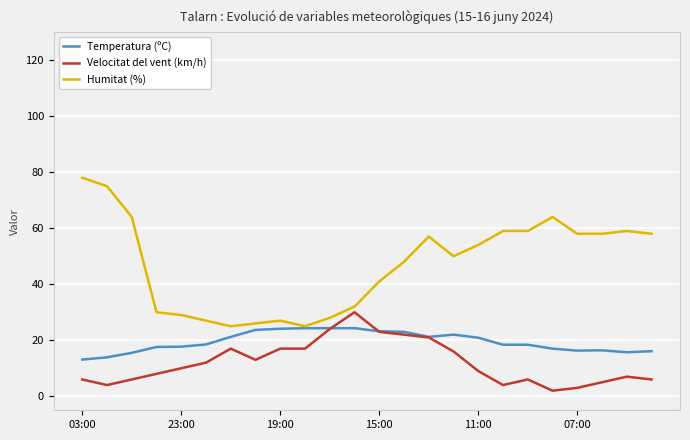

What is the maximum value for Temperatura (ºC)?

24.3